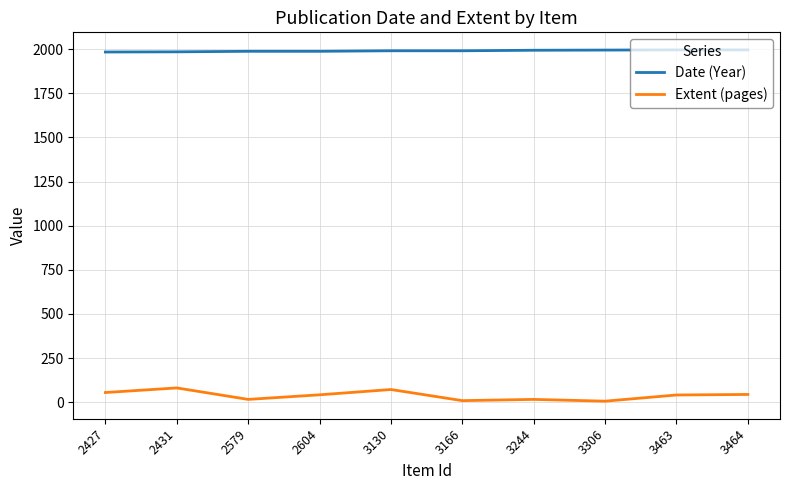

Where is the first local minimum for Extent (pages)?

2579